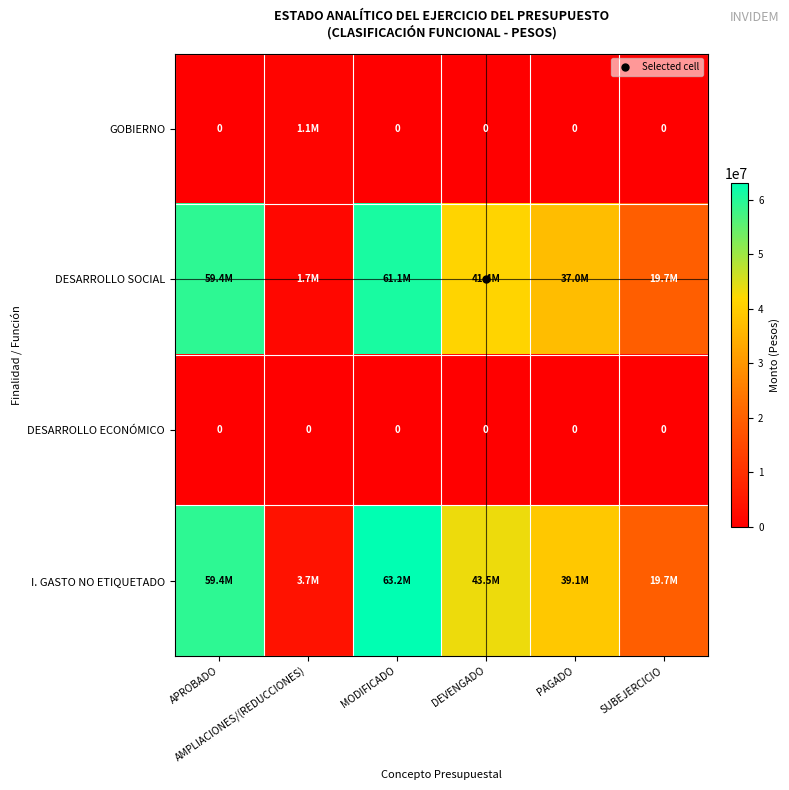

Read the GOBIERNO value at AMPLIACIONES/(REDUCCIONES).

1067708.6